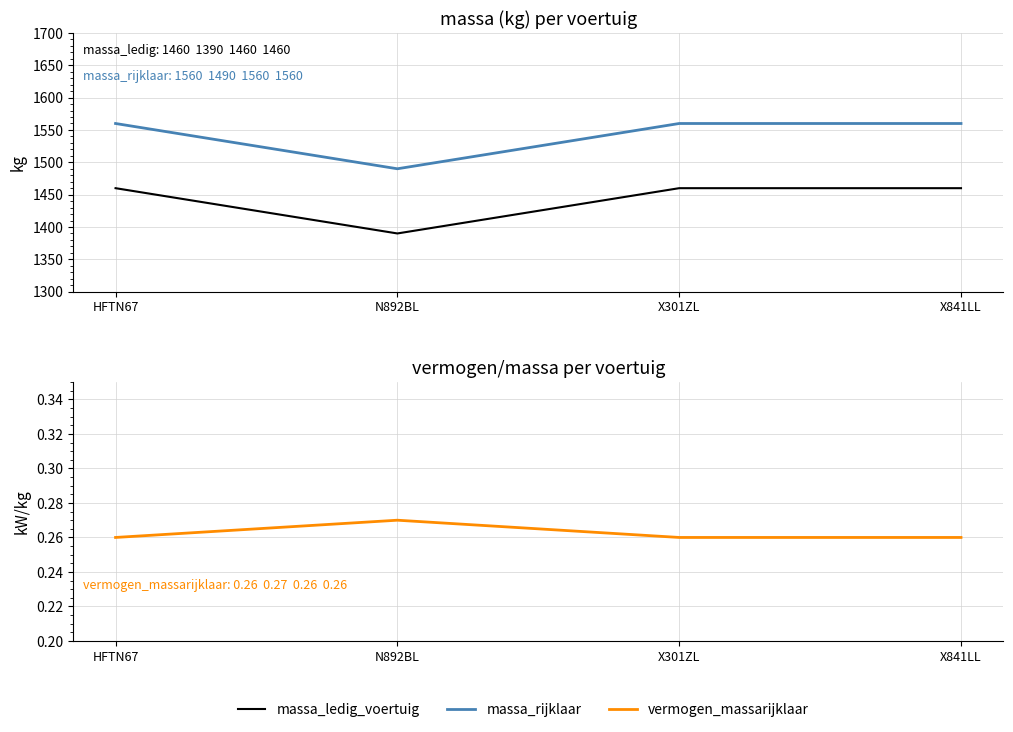

What is the total value across all series at X301ZL?

3020.3